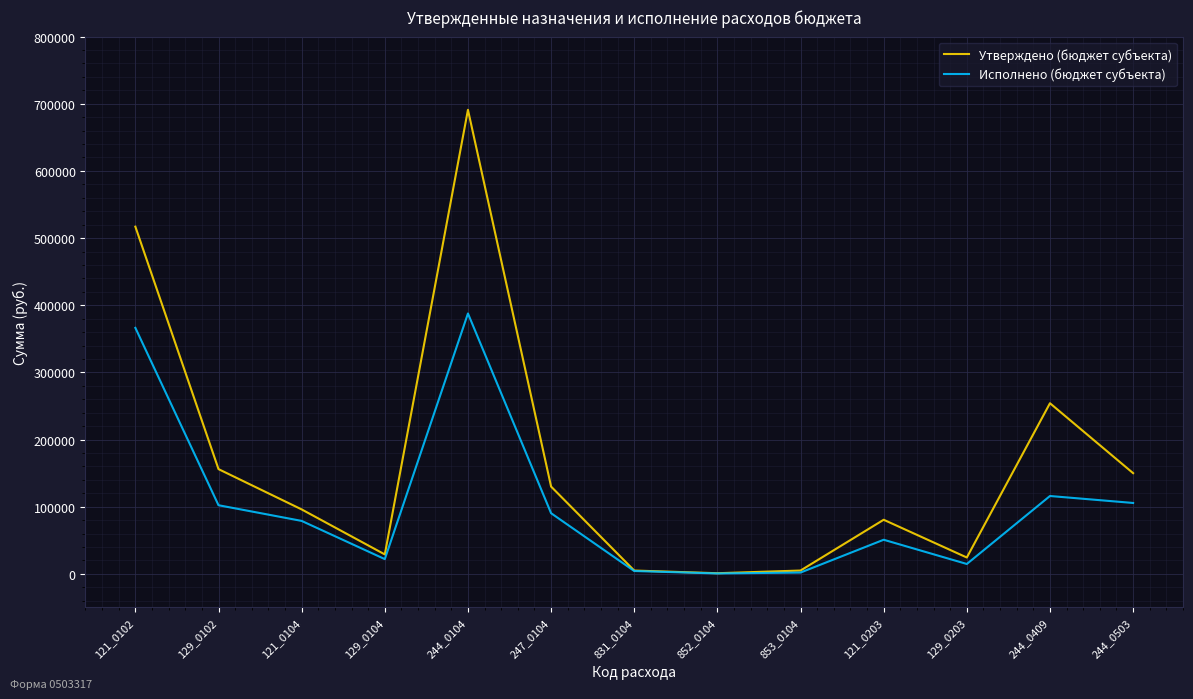

Is the value of Утверждено (бюджет субъекта) at 244_0104 greater than the value of Исполнено (бюджет субъекта) at 244_0104?

Yes